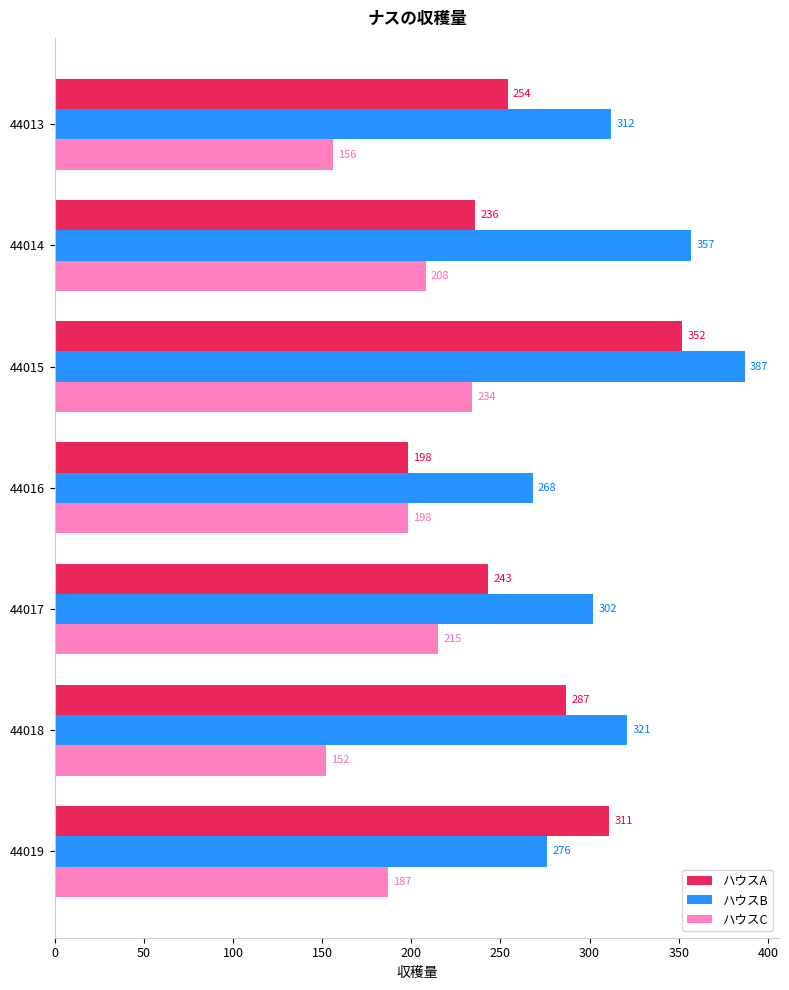

What is the sum of all ハウスA values?

1881